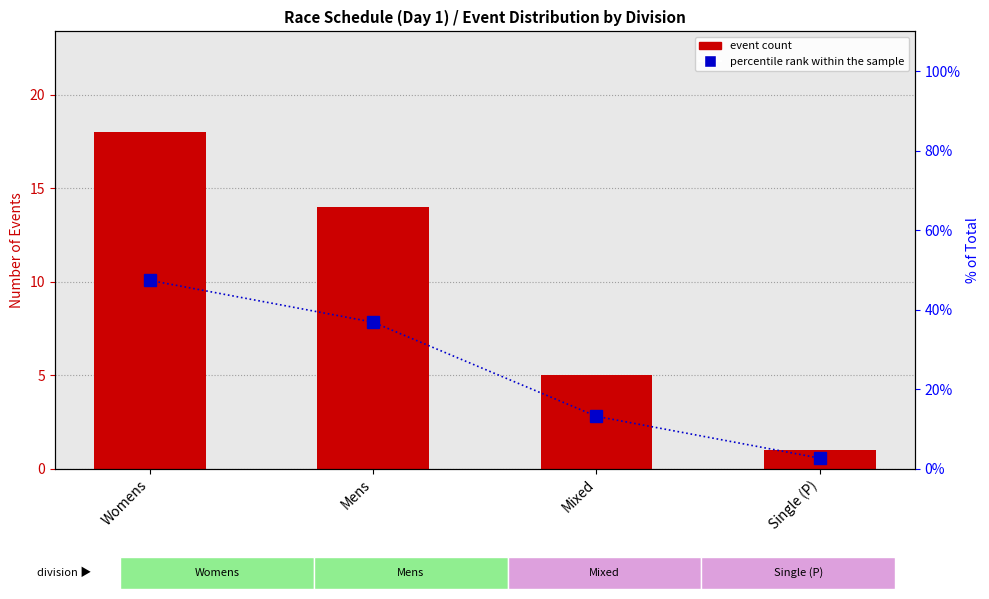

The event count series shows 3.6 at Mens. True or false?

False